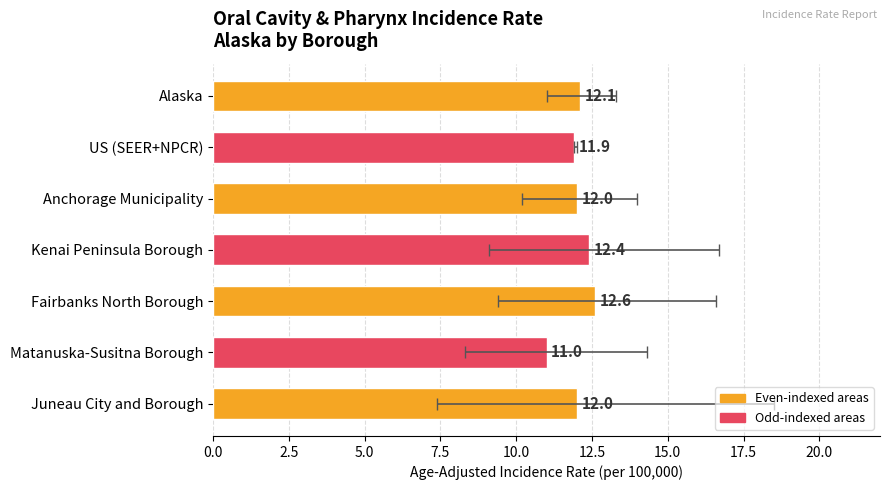

What is the sum of all values?

84.0